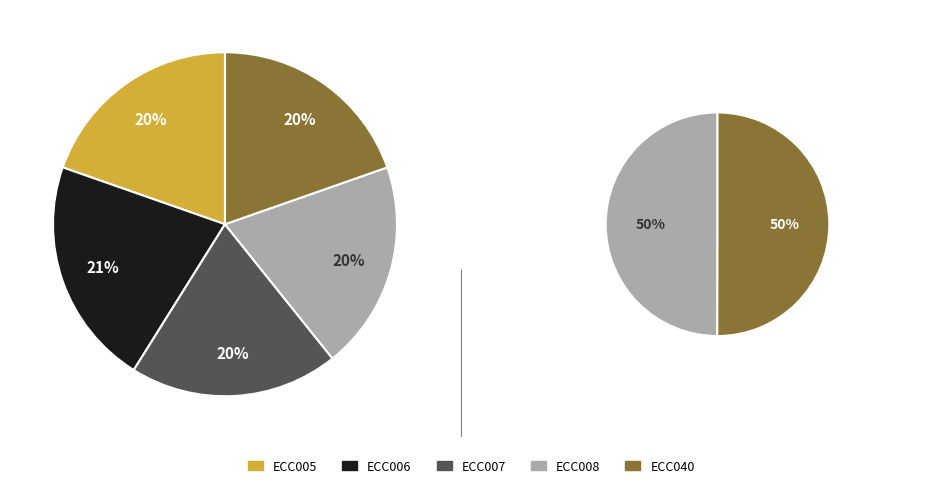

What percentage is the ECC005 slice, to the nearest percent?

20%